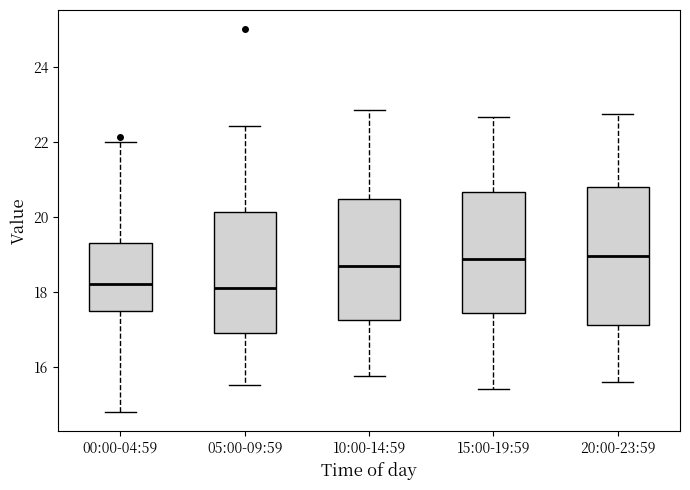

Reading left to right, read every box against the y-axis: the position of its median line, the range the box covers, and the ends of its whiskers. The values are not printed on the chart, so give them approximately, as read against the axis.

00:00-04:59: median 18.2, box 17.4 to 19.2, whiskers 14.8 to 22.0
05:00-09:59: median 18.0, box 17.0 to 20.2, whiskers 15.6 to 22.4
10:00-14:59: median 18.6, box 17.2 to 20.4, whiskers 15.8 to 22.8
15:00-19:59: median 18.8, box 17.4 to 20.6, whiskers 15.4 to 22.6
20:00-23:59: median 19.0, box 17.2 to 20.8, whiskers 15.6 to 22.8